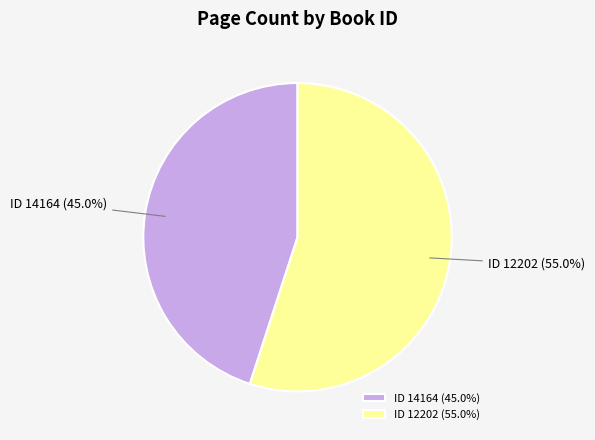

Is there any slice that represents more than half of the pie?

Yes